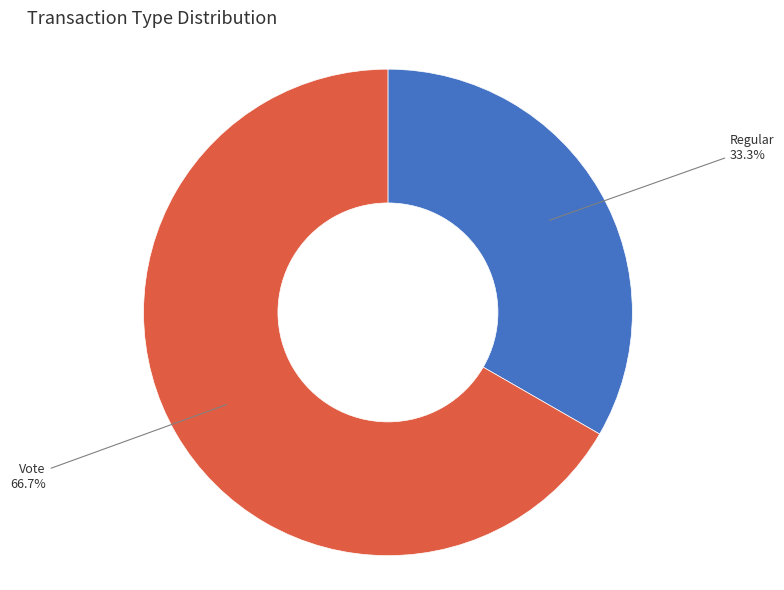

Does Vote represent more than half of the total?

Yes